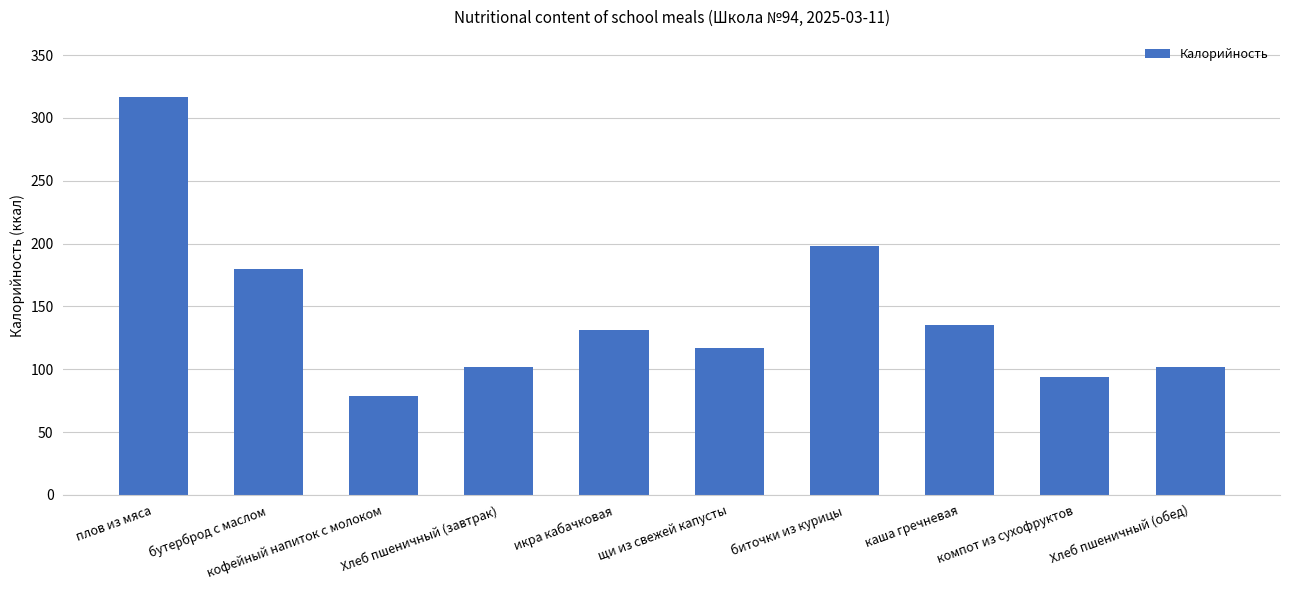

How many series are shown in this chart?

1